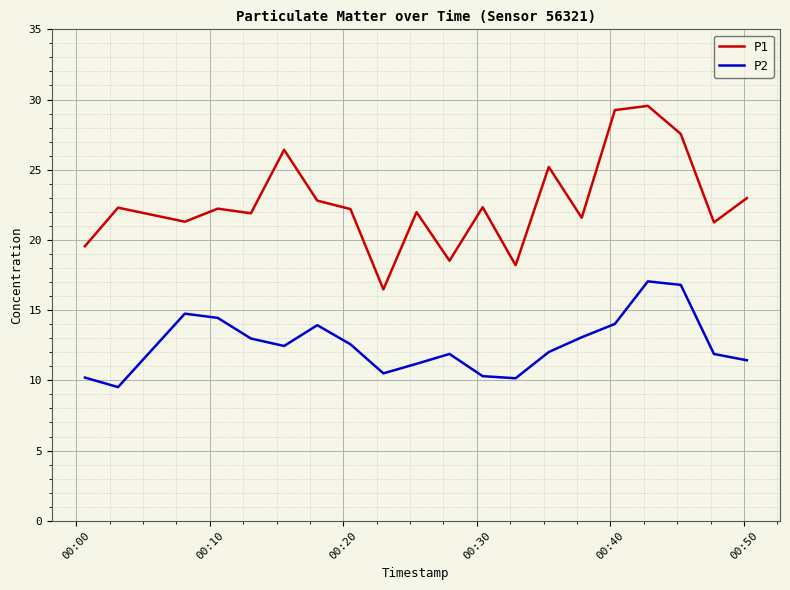

True or false: P1 and P2 cross at least once.

False